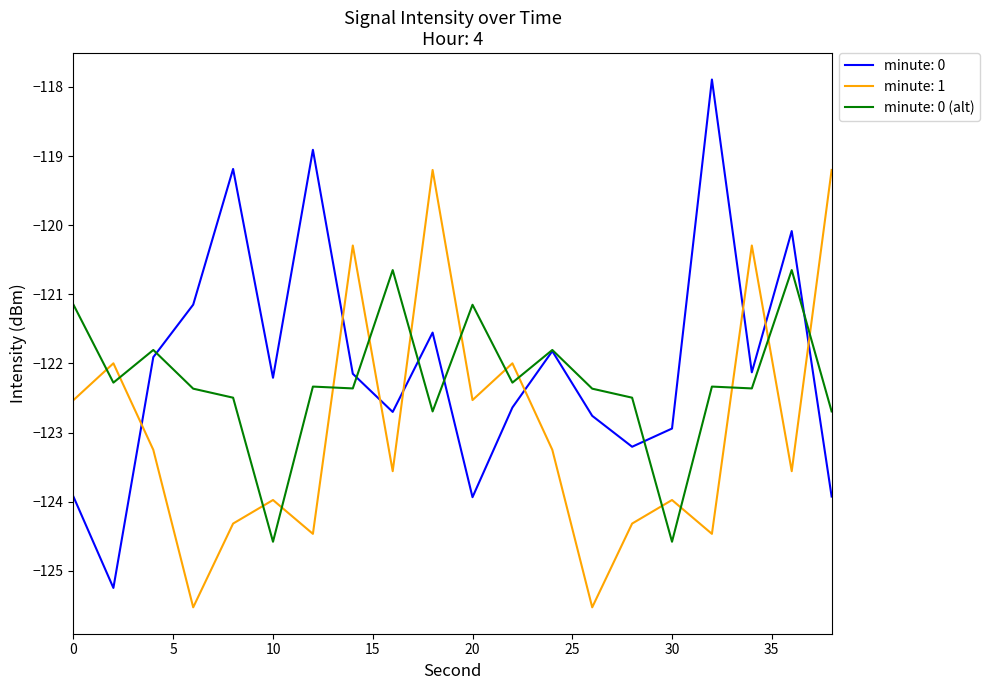

Count the number of categories in the chart.

20